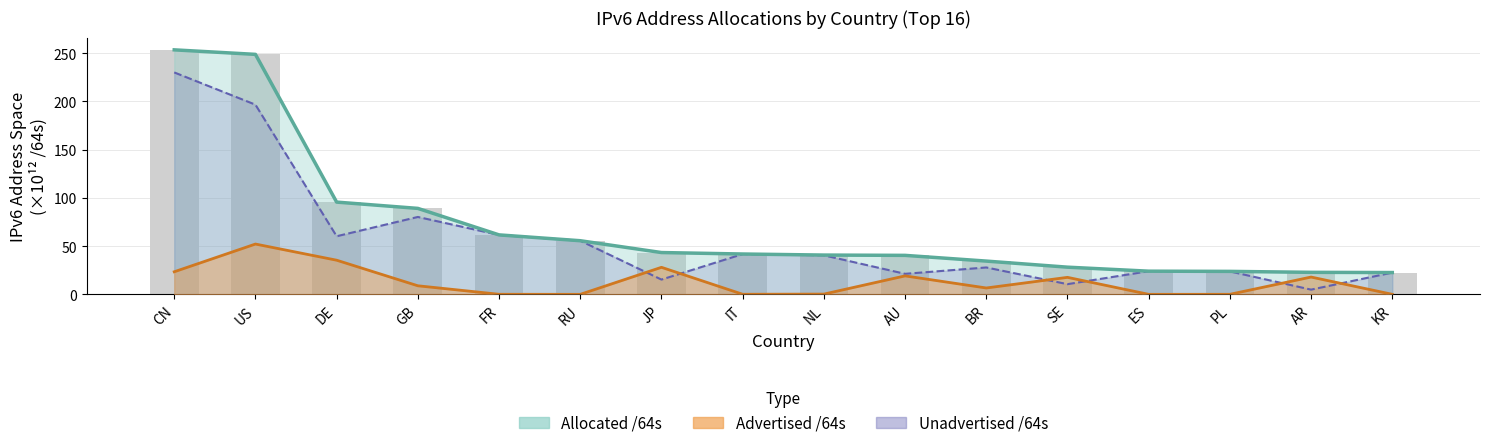

What is the total value across all series at KR?

45.2